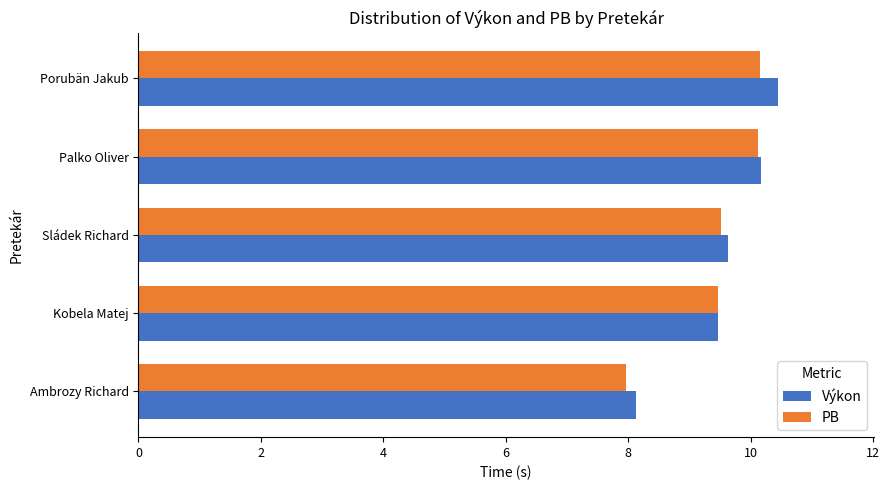

The value of Výkon at Porubän Jakub is 17.2. True or false?

False